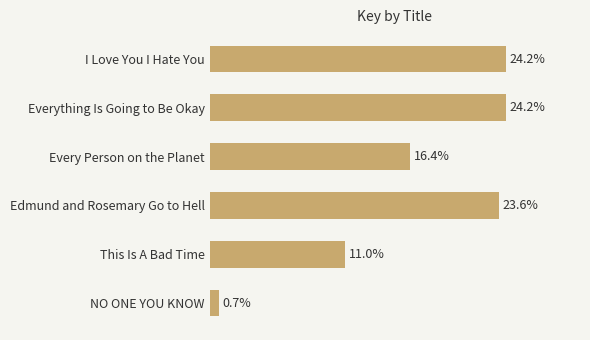

What is the label of the 3rd bar from the top?

Every Person on the Planet